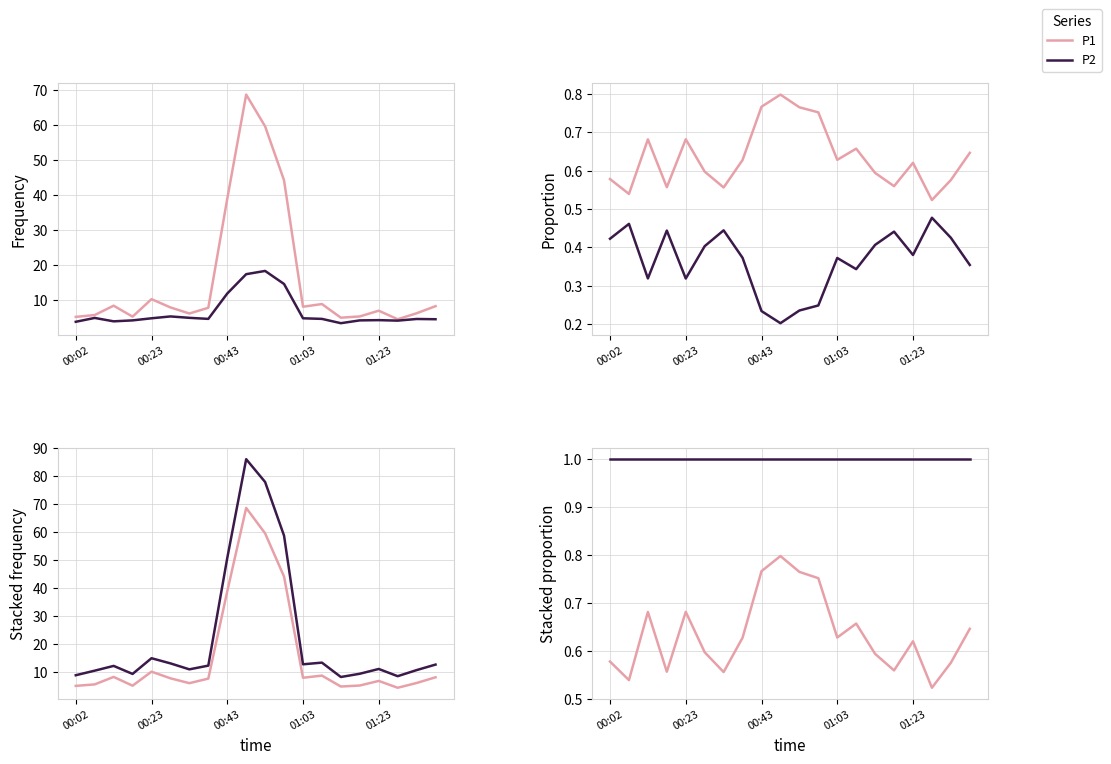

Does the chart have visible grid lines?

Yes